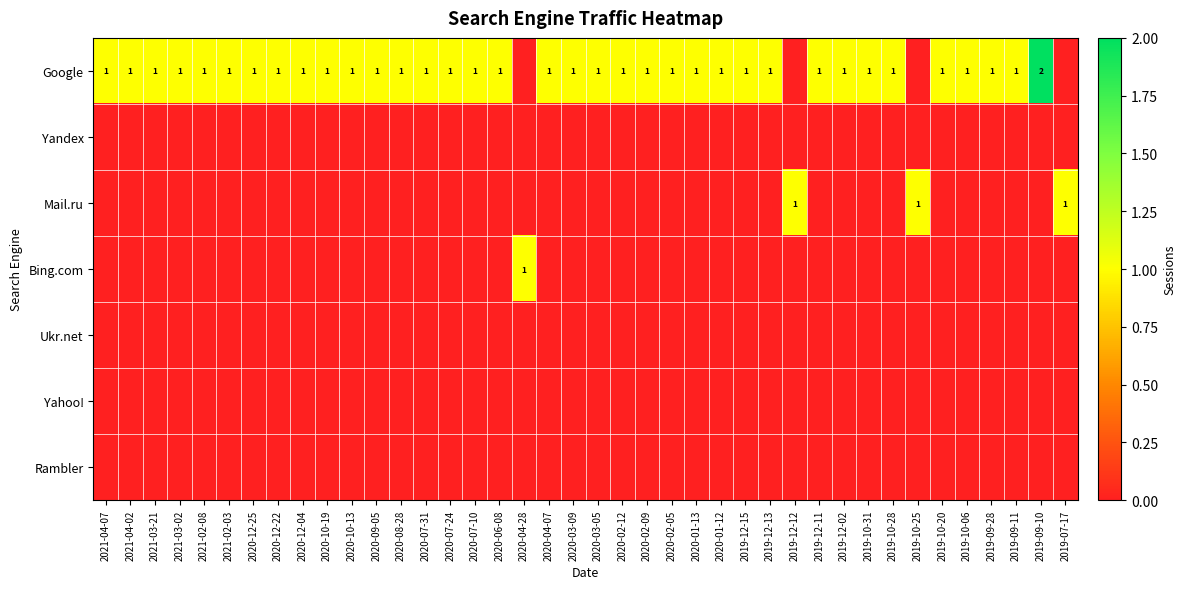

What is the difference between the highest and lowest values at 2021-02-03?

1